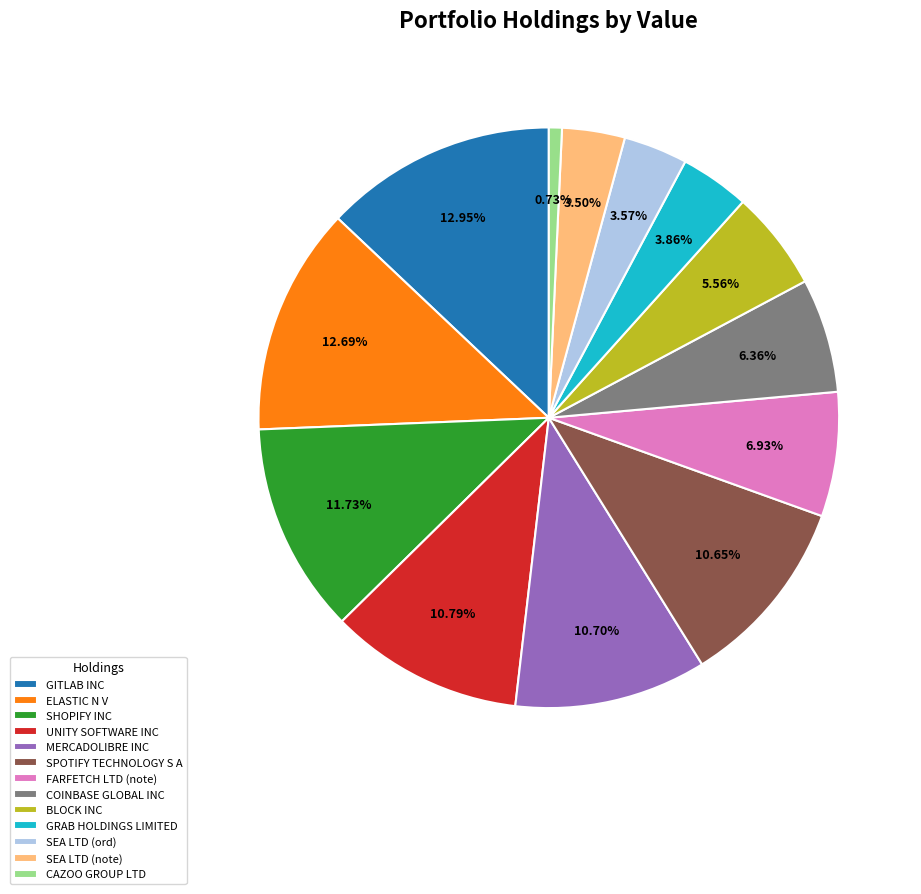

Between FARFETCH LTD (note) and ELASTIC N V, which is larger?

ELASTIC N V